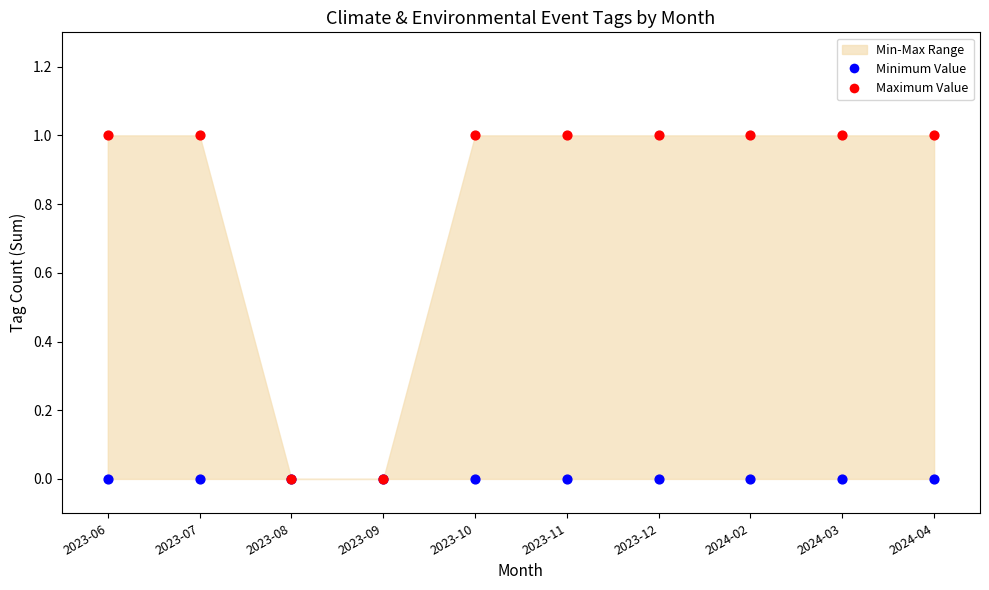

Which series has the widest spread of Y values?

Maximum Value